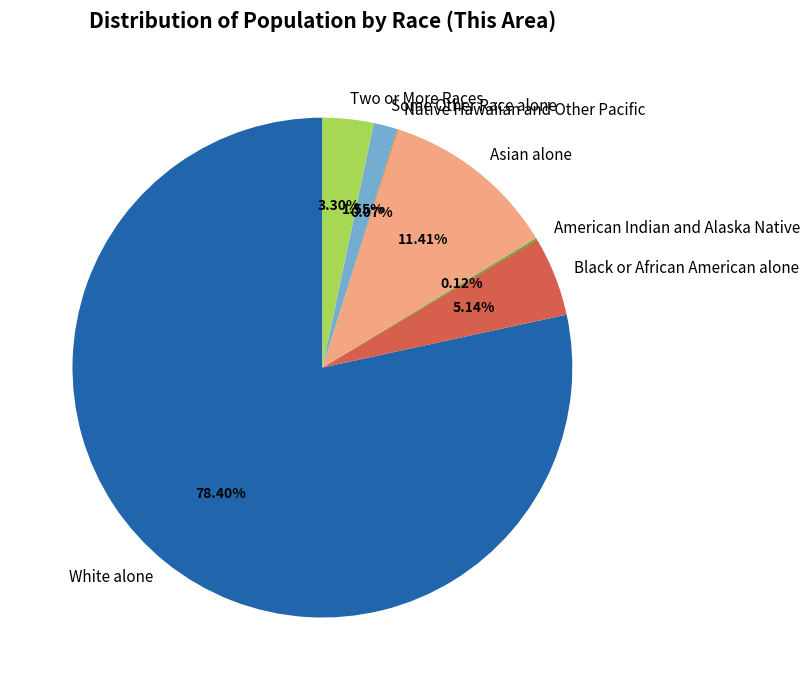

Combined, do Asian alone and Black or African American alone account for over 50%?

No